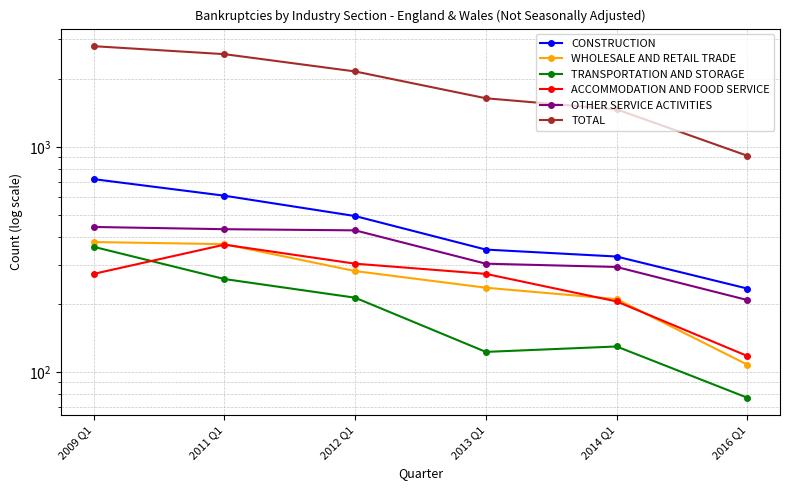

What is the label of the 1st point from the left?

2009 Q1